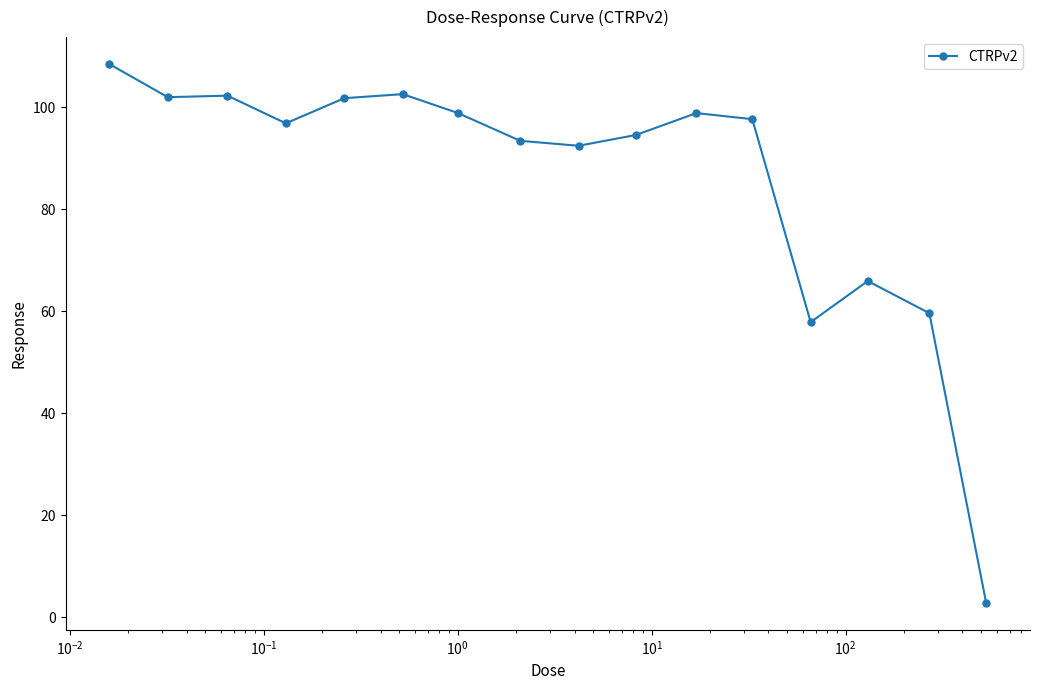

True or false: there are more than 2 points higher than both neighbors.

True